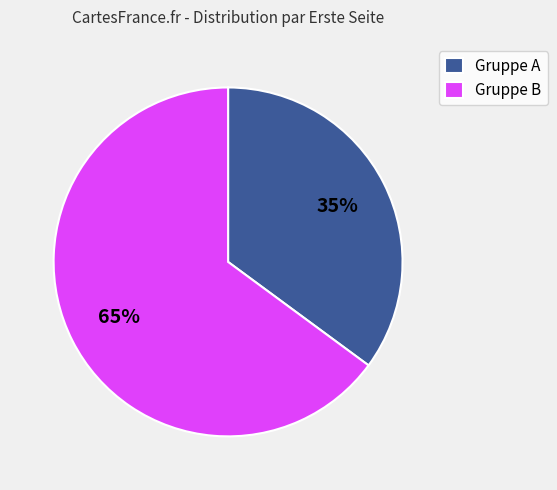

Is there a majority slice in this chart?

Yes